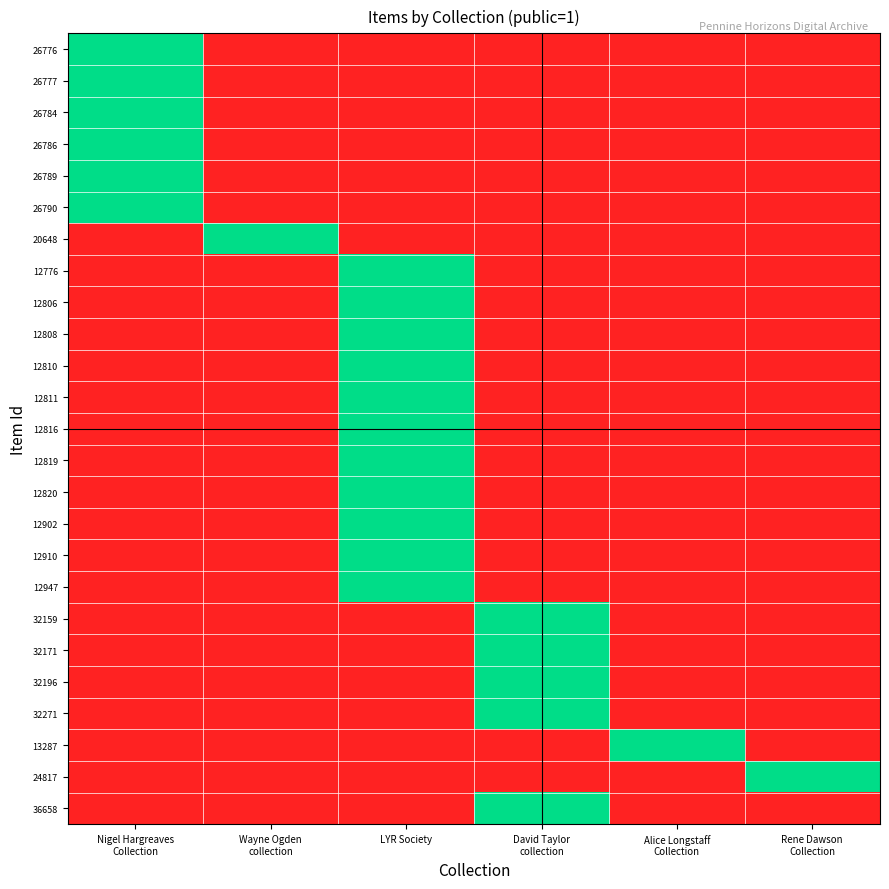

Reading right to left, extract all data points from this chart.

26776: Rene Dawson
Collection=0	Alice Longstaff
Collection=0	David Taylor
collection=0	LYR Society=0	Wayne Ogden
collection=0	Nigel Hargreaves
Collection=1
26777: Rene Dawson
Collection=0	Alice Longstaff
Collection=0	David Taylor
collection=0	LYR Society=0	Wayne Ogden
collection=0	Nigel Hargreaves
Collection=1
26784: Rene Dawson
Collection=0	Alice Longstaff
Collection=0	David Taylor
collection=0	LYR Society=0	Wayne Ogden
collection=0	Nigel Hargreaves
Collection=1
26786: Rene Dawson
Collection=0	Alice Longstaff
Collection=0	David Taylor
collection=0	LYR Society=0	Wayne Ogden
collection=0	Nigel Hargreaves
Collection=1
26789: Rene Dawson
Collection=0	Alice Longstaff
Collection=0	David Taylor
collection=0	LYR Society=0	Wayne Ogden
collection=0	Nigel Hargreaves
Collection=1
26790: Rene Dawson
Collection=0	Alice Longstaff
Collection=0	David Taylor
collection=0	LYR Society=0	Wayne Ogden
collection=0	Nigel Hargreaves
Collection=1
20648: Rene Dawson
Collection=0	Alice Longstaff
Collection=0	David Taylor
collection=0	LYR Society=0	Wayne Ogden
collection=1	Nigel Hargreaves
Collection=0
12776: Rene Dawson
Collection=0	Alice Longstaff
Collection=0	David Taylor
collection=0	LYR Society=1	Wayne Ogden
collection=0	Nigel Hargreaves
Collection=0
12806: Rene Dawson
Collection=0	Alice Longstaff
Collection=0	David Taylor
collection=0	LYR Society=1	Wayne Ogden
collection=0	Nigel Hargreaves
Collection=0
12808: Rene Dawson
Collection=0	Alice Longstaff
Collection=0	David Taylor
collection=0	LYR Society=1	Wayne Ogden
collection=0	Nigel Hargreaves
Collection=0
12810: Rene Dawson
Collection=0	Alice Longstaff
Collection=0	David Taylor
collection=0	LYR Society=1	Wayne Ogden
collection=0	Nigel Hargreaves
Collection=0
12811: Rene Dawson
Collection=0	Alice Longstaff
Collection=0	David Taylor
collection=0	LYR Society=1	Wayne Ogden
collection=0	Nigel Hargreaves
Collection=0
12816: Rene Dawson
Collection=0	Alice Longstaff
Collection=0	David Taylor
collection=0	LYR Society=1	Wayne Ogden
collection=0	Nigel Hargreaves
Collection=0
12819: Rene Dawson
Collection=0	Alice Longstaff
Collection=0	David Taylor
collection=0	LYR Society=1	Wayne Ogden
collection=0	Nigel Hargreaves
Collection=0
12820: Rene Dawson
Collection=0	Alice Longstaff
Collection=0	David Taylor
collection=0	LYR Society=1	Wayne Ogden
collection=0	Nigel Hargreaves
Collection=0
12902: Rene Dawson
Collection=0	Alice Longstaff
Collection=0	David Taylor
collection=0	LYR Society=1	Wayne Ogden
collection=0	Nigel Hargreaves
Collection=0
12910: Rene Dawson
Collection=0	Alice Longstaff
Collection=0	David Taylor
collection=0	LYR Society=1	Wayne Ogden
collection=0	Nigel Hargreaves
Collection=0
12947: Rene Dawson
Collection=0	Alice Longstaff
Collection=0	David Taylor
collection=0	LYR Society=1	Wayne Ogden
collection=0	Nigel Hargreaves
Collection=0
32159: Rene Dawson
Collection=0	Alice Longstaff
Collection=0	David Taylor
collection=1	LYR Society=0	Wayne Ogden
collection=0	Nigel Hargreaves
Collection=0
32171: Rene Dawson
Collection=0	Alice Longstaff
Collection=0	David Taylor
collection=1	LYR Society=0	Wayne Ogden
collection=0	Nigel Hargreaves
Collection=0
32196: Rene Dawson
Collection=0	Alice Longstaff
Collection=0	David Taylor
collection=1	LYR Society=0	Wayne Ogden
collection=0	Nigel Hargreaves
Collection=0
32271: Rene Dawson
Collection=0	Alice Longstaff
Collection=0	David Taylor
collection=1	LYR Society=0	Wayne Ogden
collection=0	Nigel Hargreaves
Collection=0
13287: Rene Dawson
Collection=0	Alice Longstaff
Collection=1	David Taylor
collection=0	LYR Society=0	Wayne Ogden
collection=0	Nigel Hargreaves
Collection=0
24817: Rene Dawson
Collection=1	Alice Longstaff
Collection=0	David Taylor
collection=0	LYR Society=0	Wayne Ogden
collection=0	Nigel Hargreaves
Collection=0
36658: Rene Dawson
Collection=0	Alice Longstaff
Collection=0	David Taylor
collection=1	LYR Society=0	Wayne Ogden
collection=0	Nigel Hargreaves
Collection=0